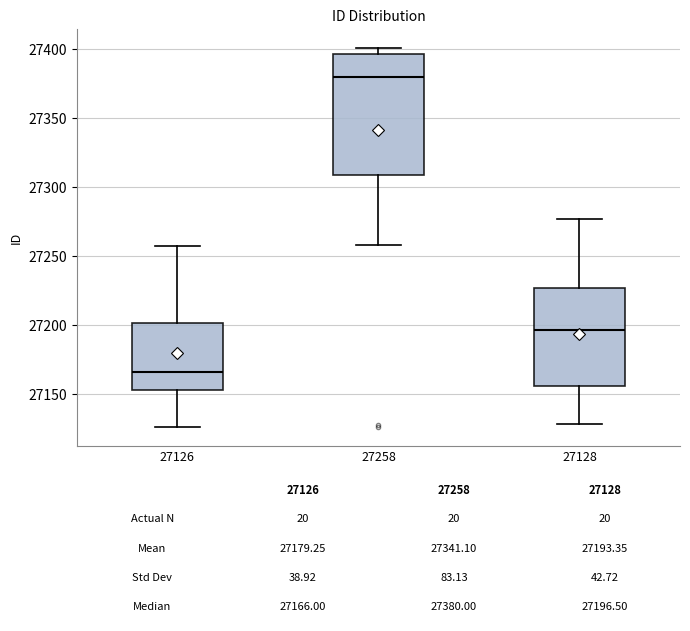

Which box has the lowest median line?

27126